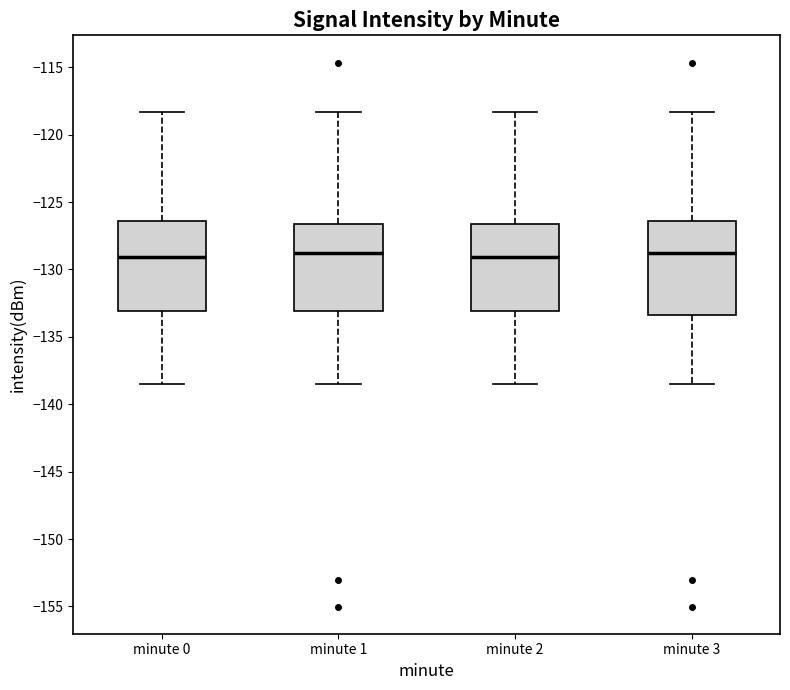

Where does the upper whisker of the box for minute 3 end on the y-axis? The values are not printed on the chart, so give them approximately, as read against the axis.

-118.5